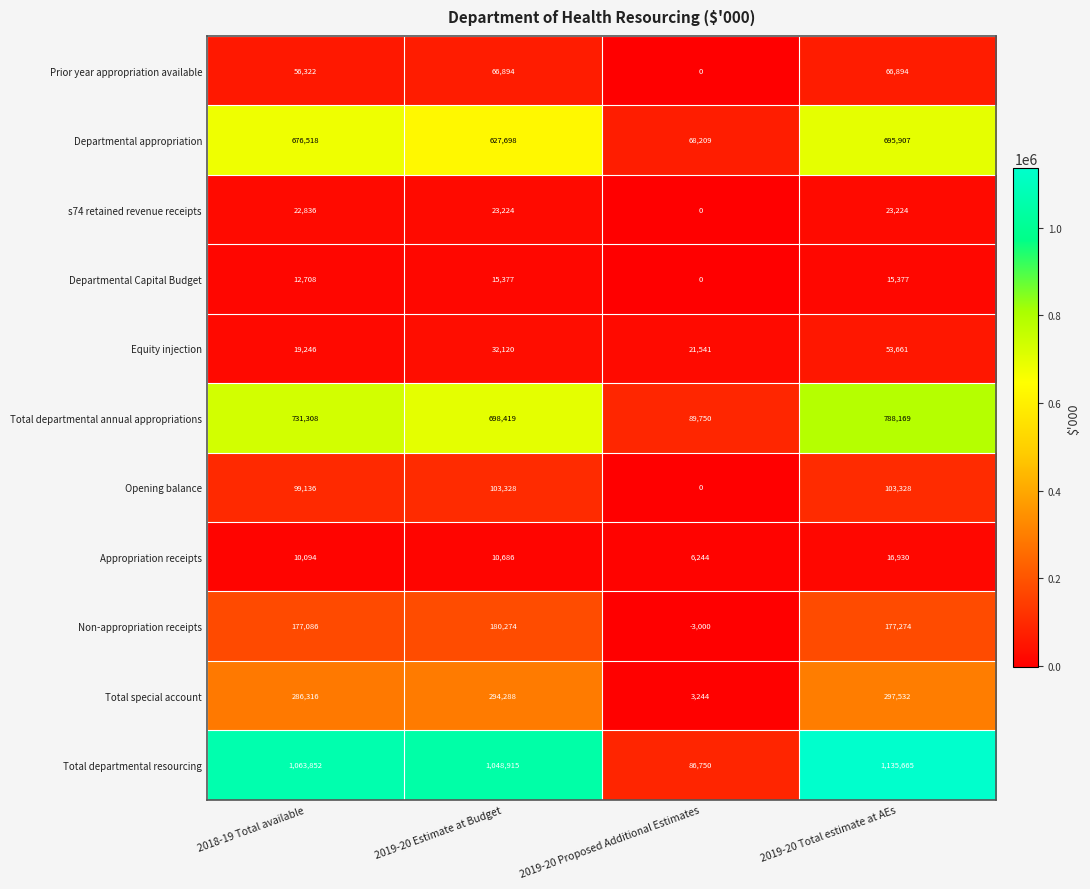

Which series changed the most between 2019-20 Estimate at Budget and 2019-20 Proposed Additional Estimates?

Total departmental resourcing